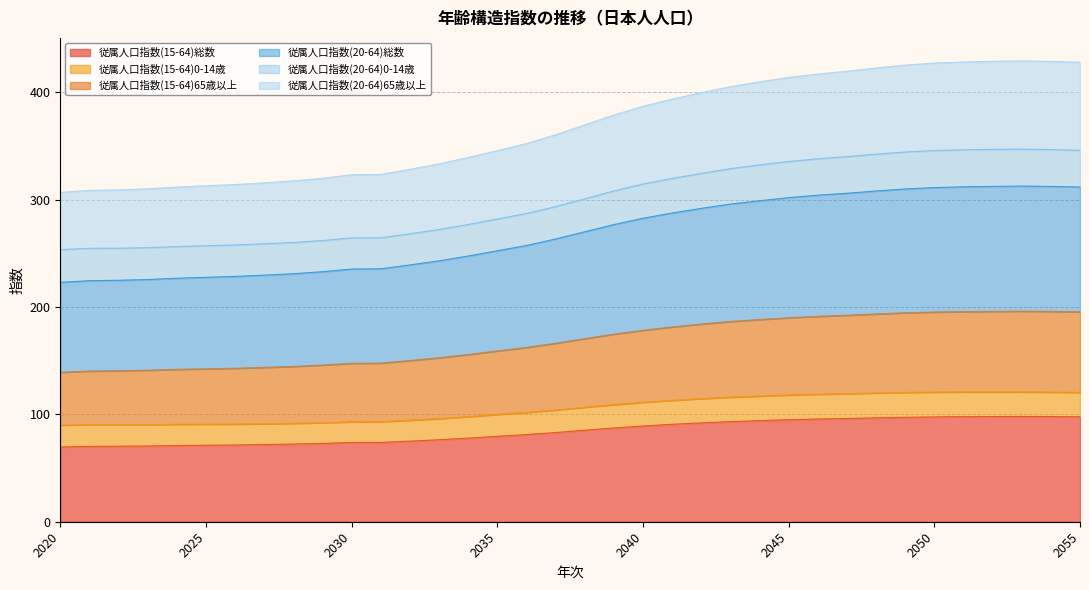

At which label does 従属人口指数(15-64)総数 first exceed 85?

2038